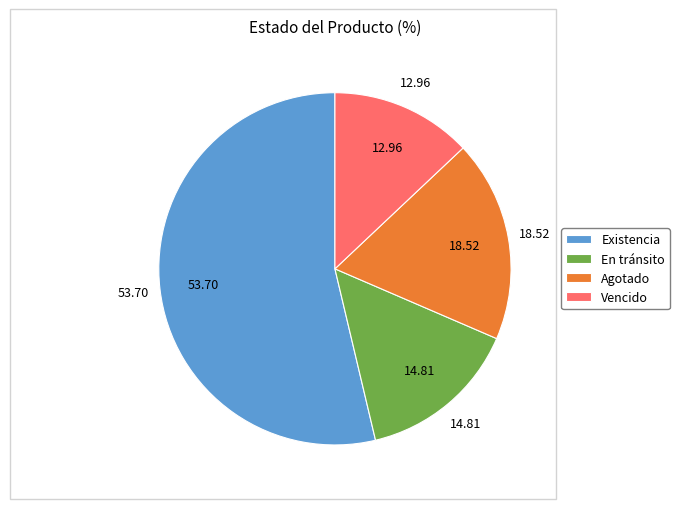

Does Existencia represent more than half of the total?

Yes